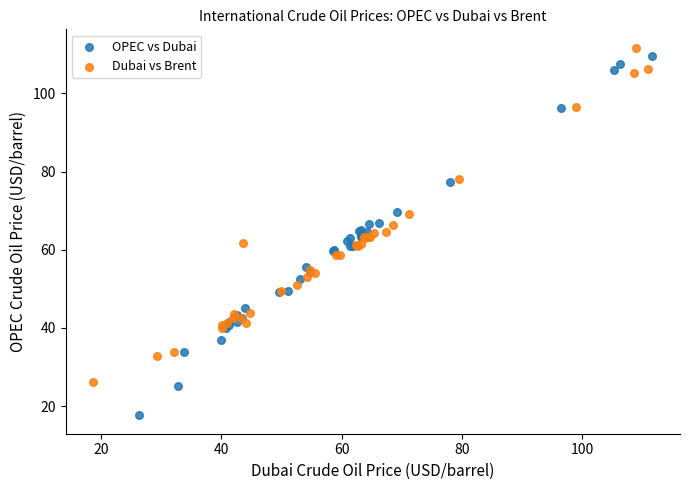

Which series has the widest spread of Y values?

OPEC vs Dubai